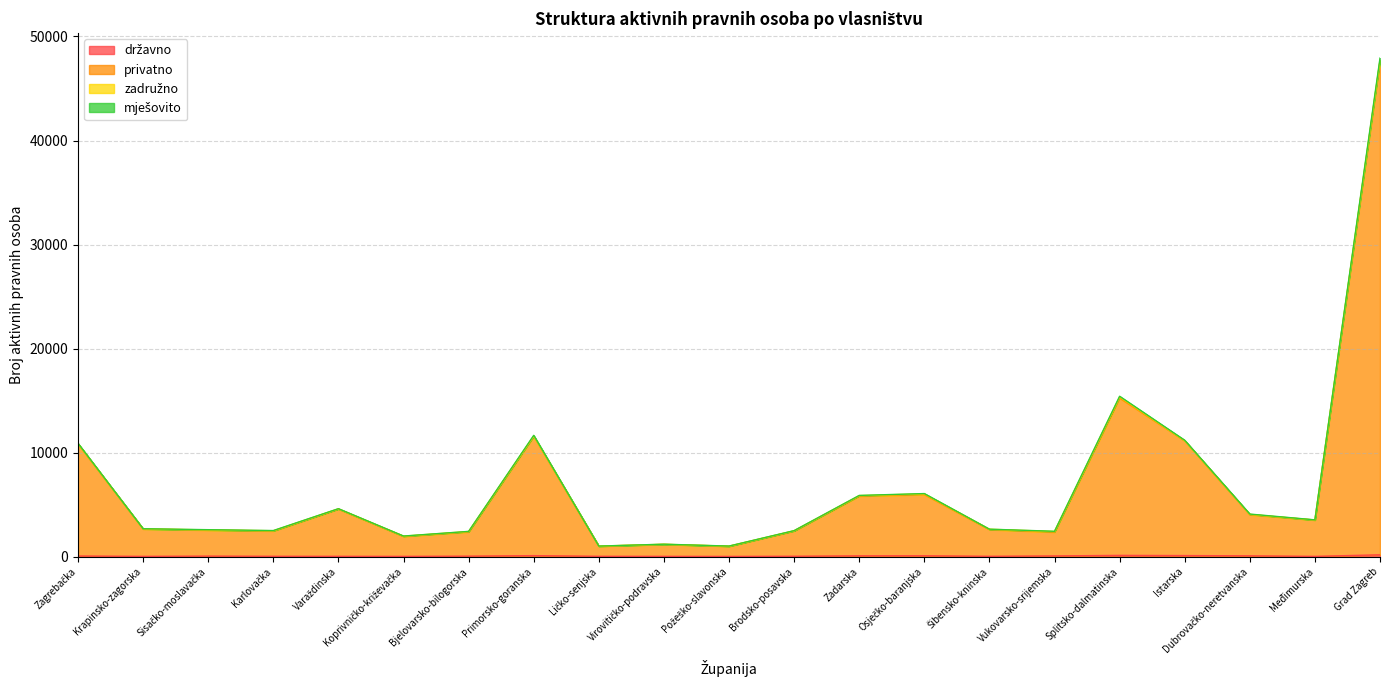

How many data points in privatno are above 2667?

10